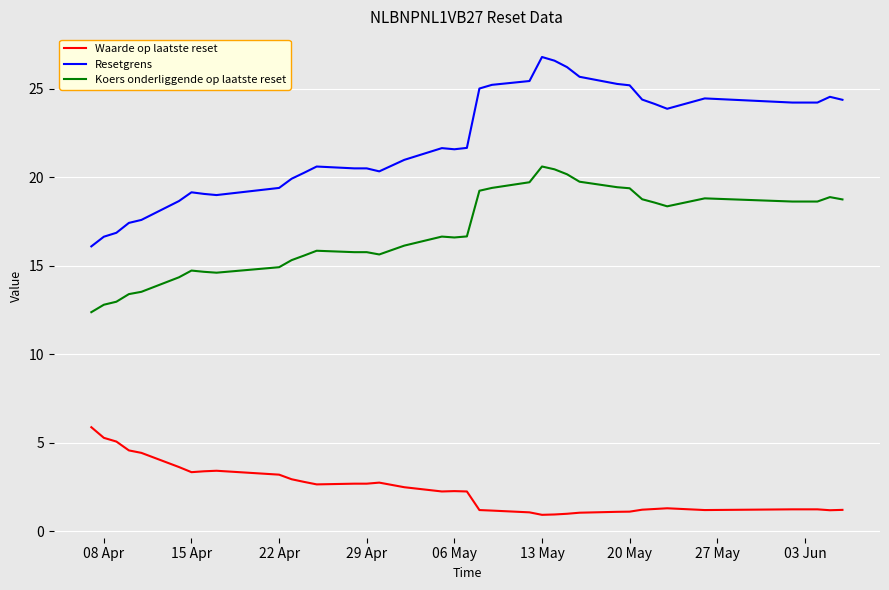

Rank the series by their maximum value, from lowest to highest.

Waarde op laatste reset, Koers onderliggende op laatste reset, Resetgrens